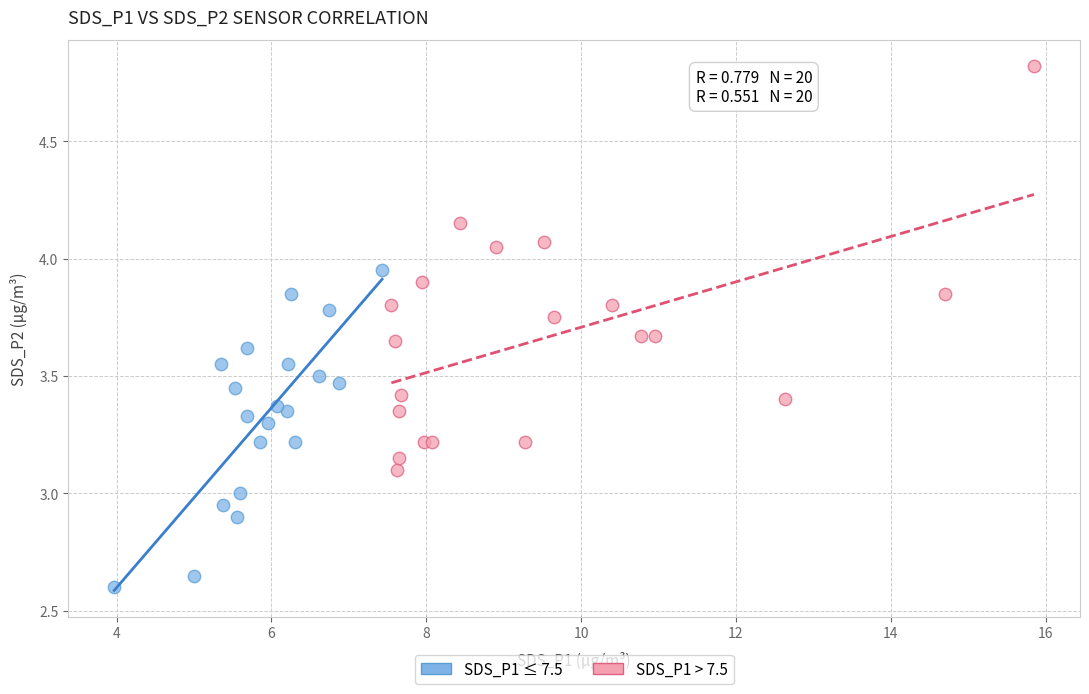

Which series reaches the maximum Y coordinate?

SDS_P1 > 7.5